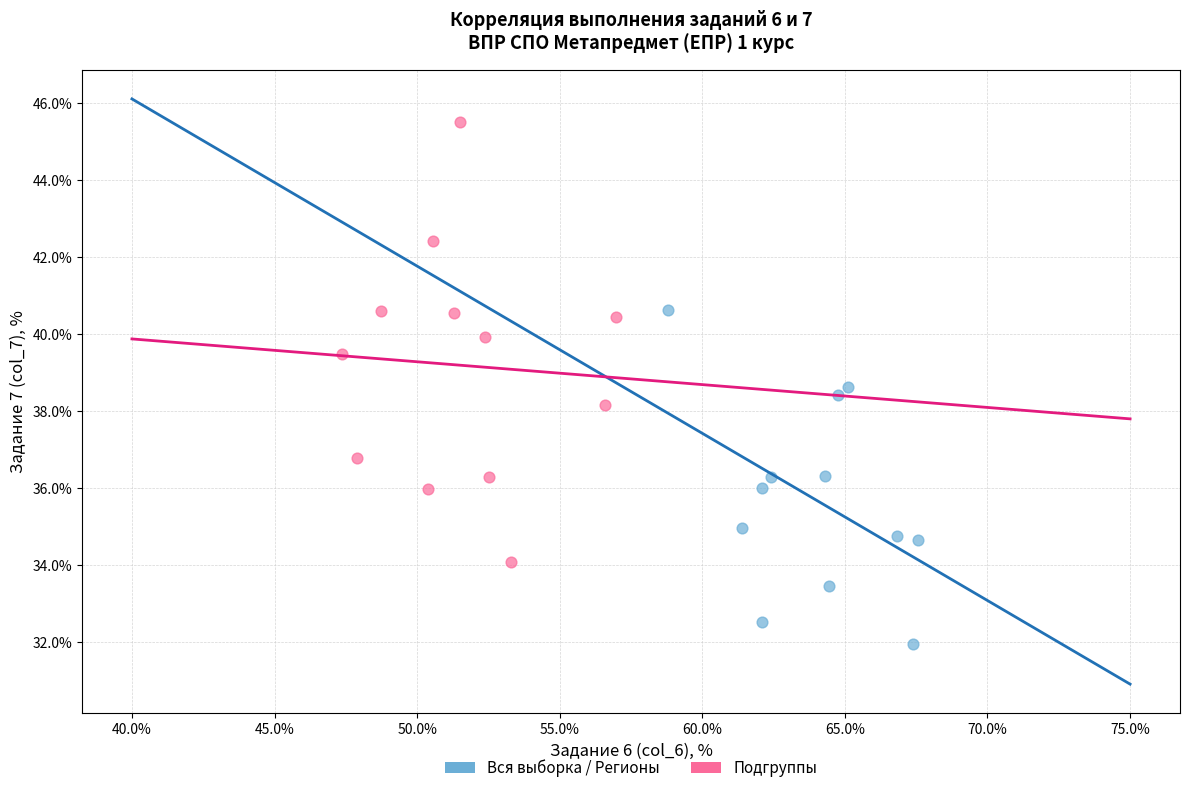

Which series contains the lowest Y value?

Вся выборка / Регионы